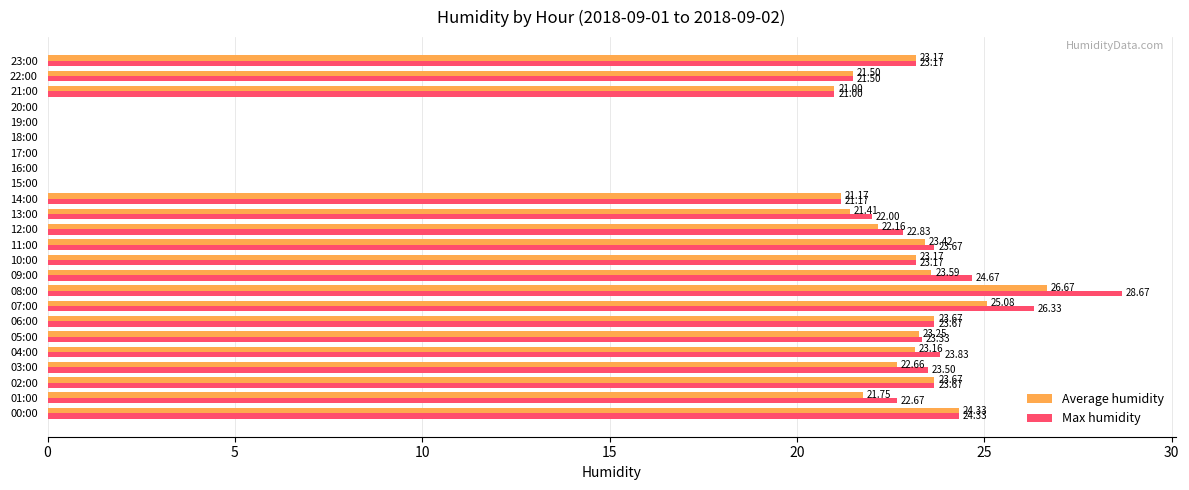

Which series changed the most between 10:00 and 13:00?

Average humidity